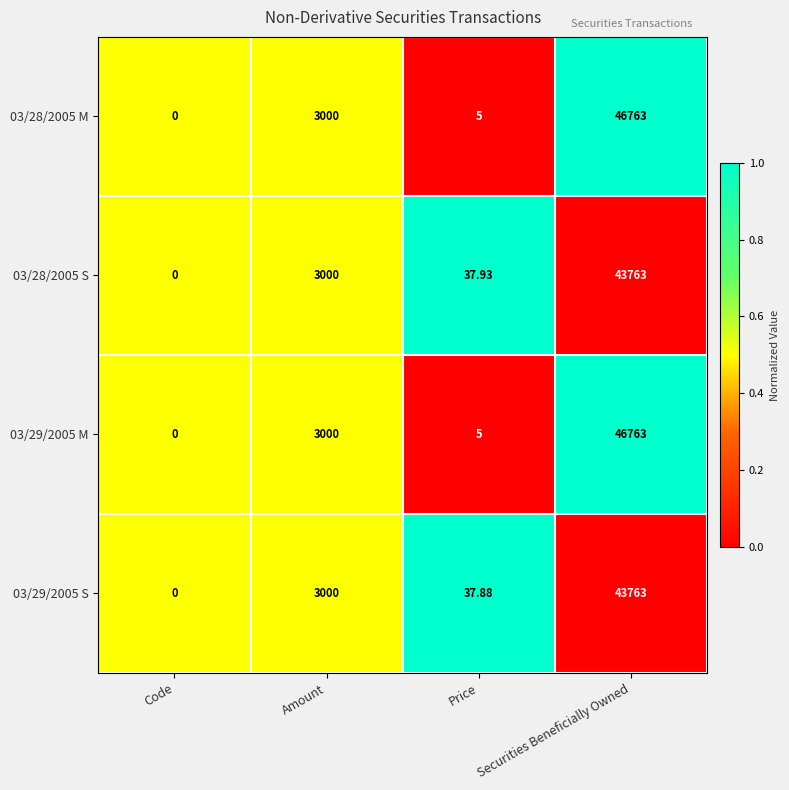

Is the value of 03/29/2005 S at Price greater than the value of 03/28/2005 S at Code?

Yes